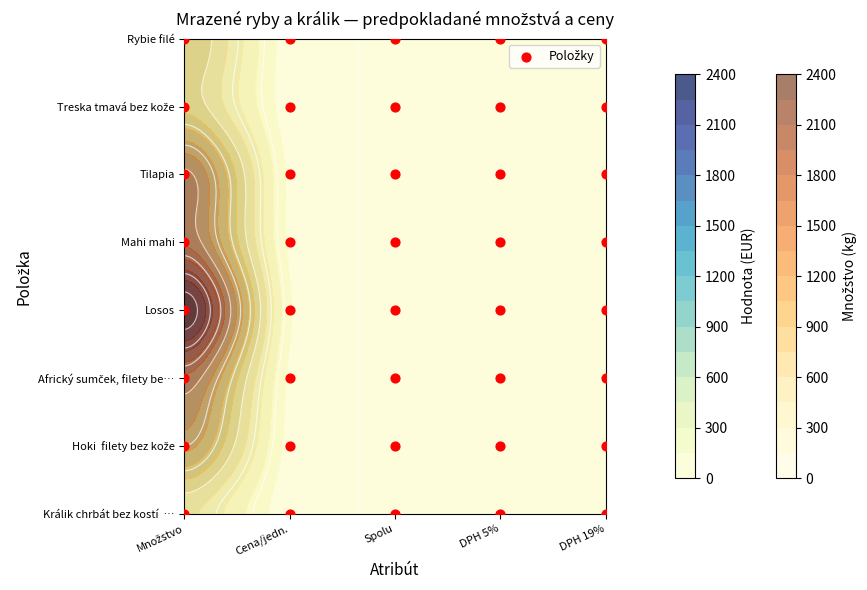

Between Množstvo and Cena/jedn., which is larger?

Cena/jedn.